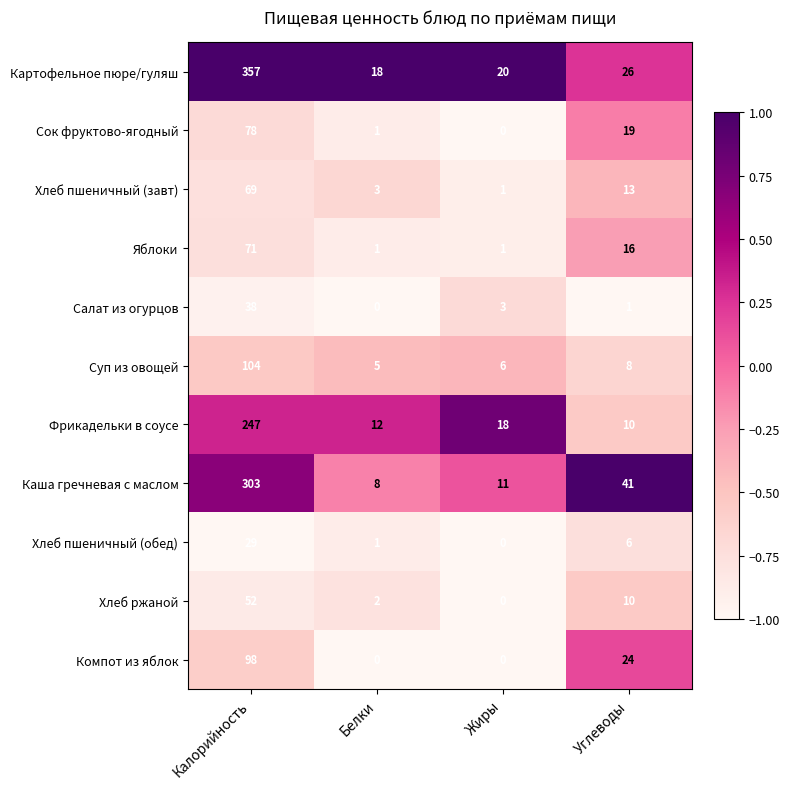

Which category has the highest value in the Салат из огурцов series?

Калорийность